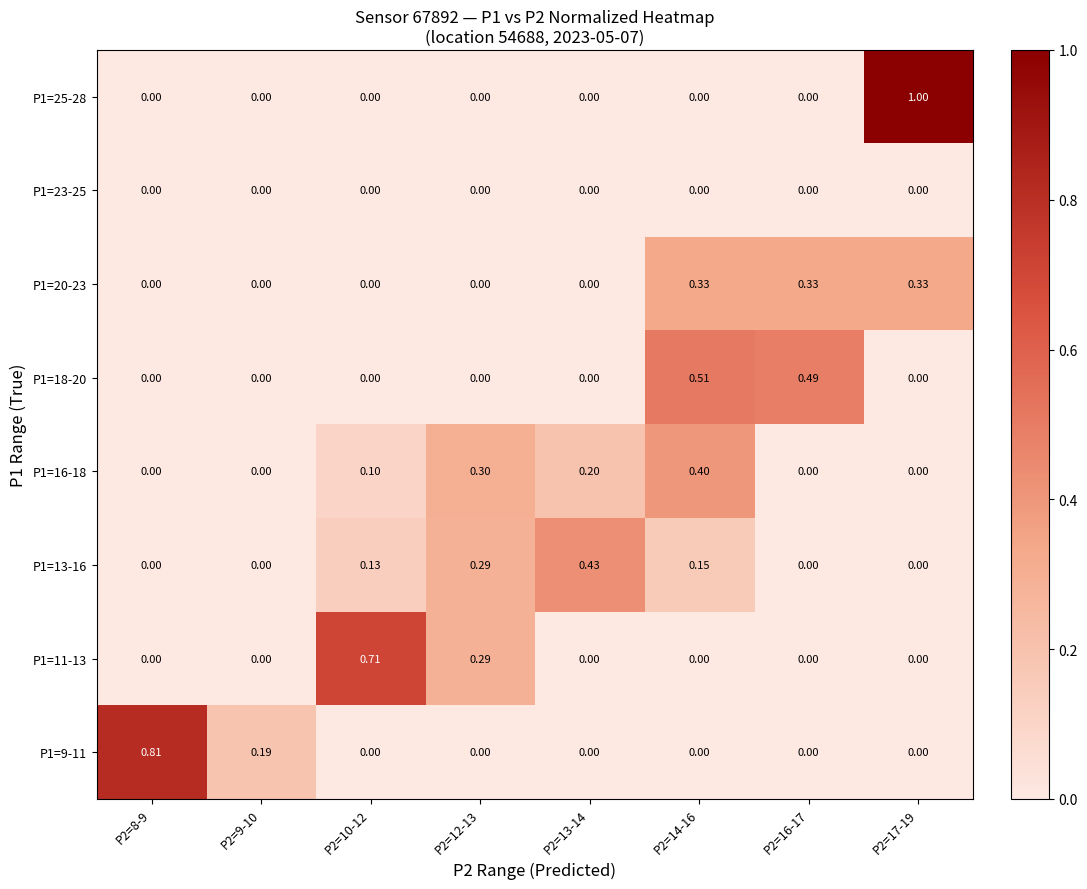

How many values in P1=13-16 are above zero?

4